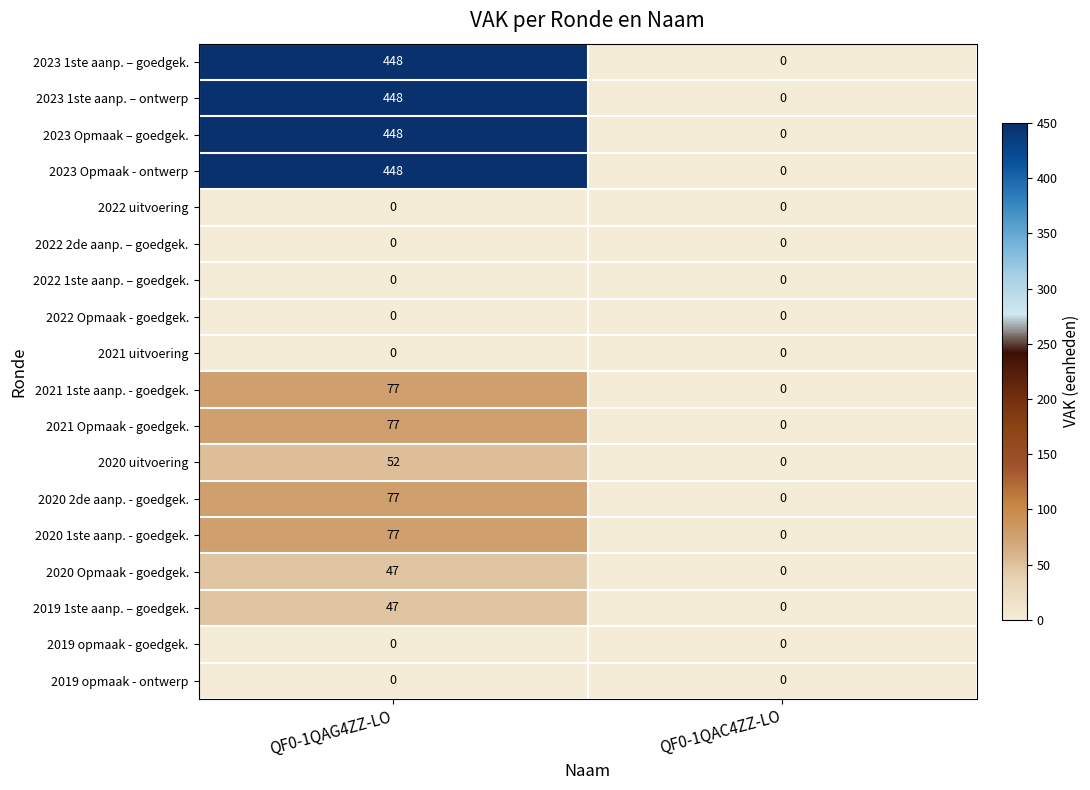

Which category has the highest value across all series?

QF0-1QAG4ZZ-LO